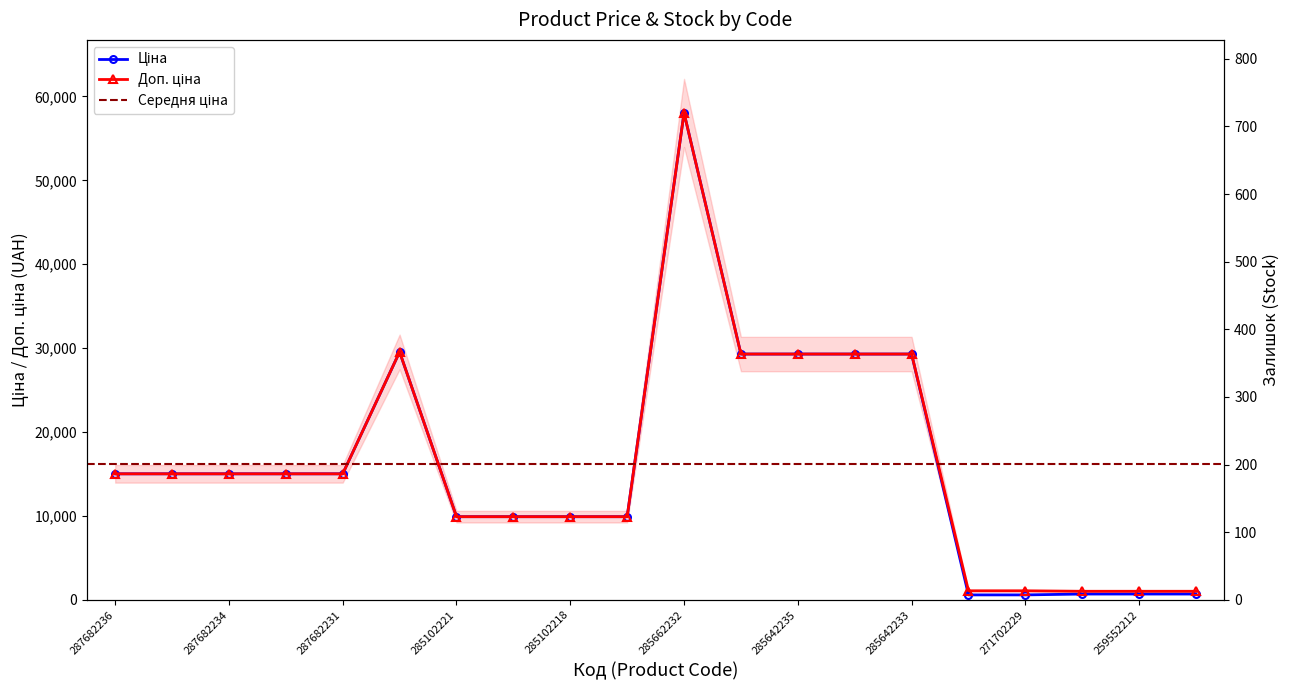

Is the value of Залишок at 287682234 greater than the value of Доп. ціна at 287682235?

No